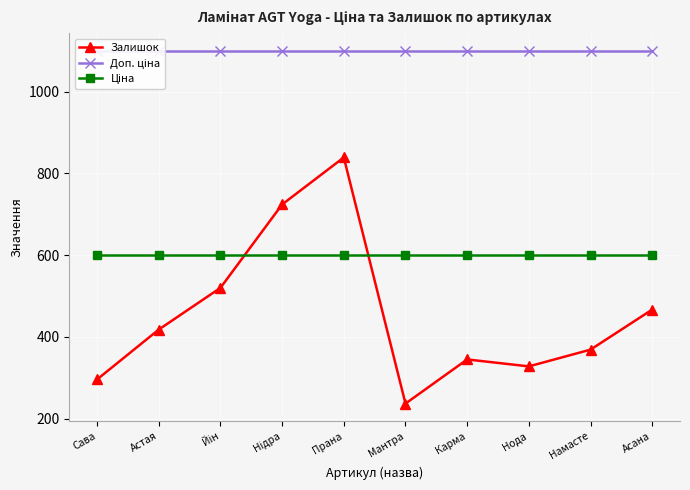

What is the approximate value of Доп. ціна at Мантра?

1100.0